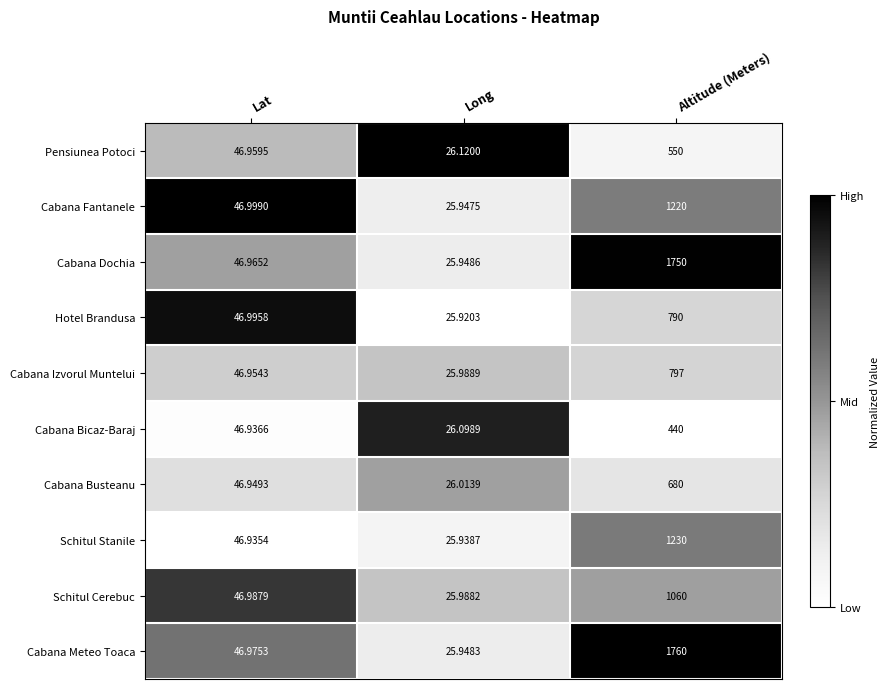

At which category is the sum across all series the highest?

Altitude (Meters)